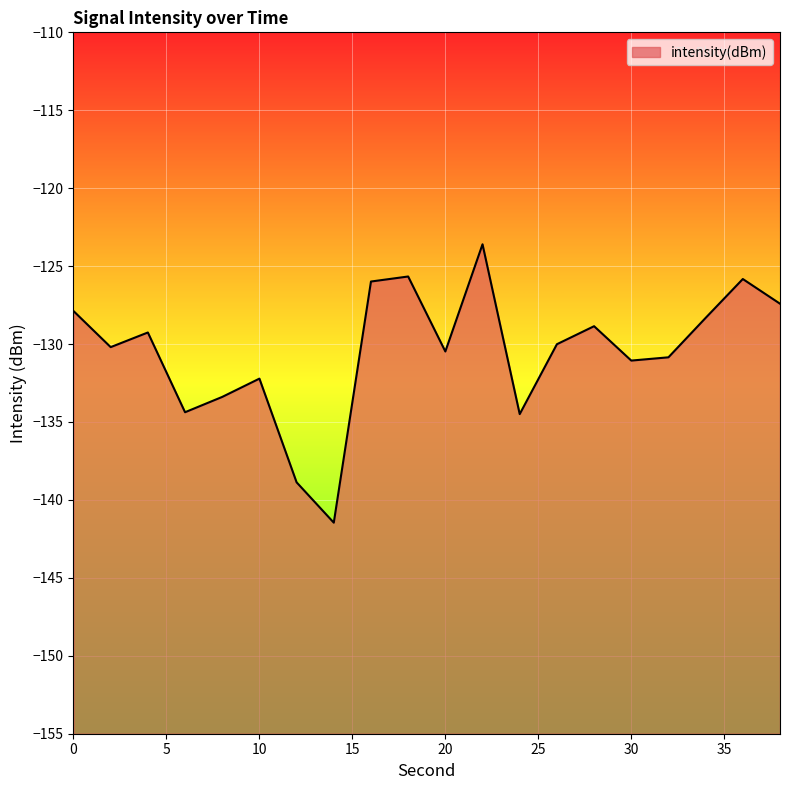

What is the maximum value shown in the chart?

-123.6